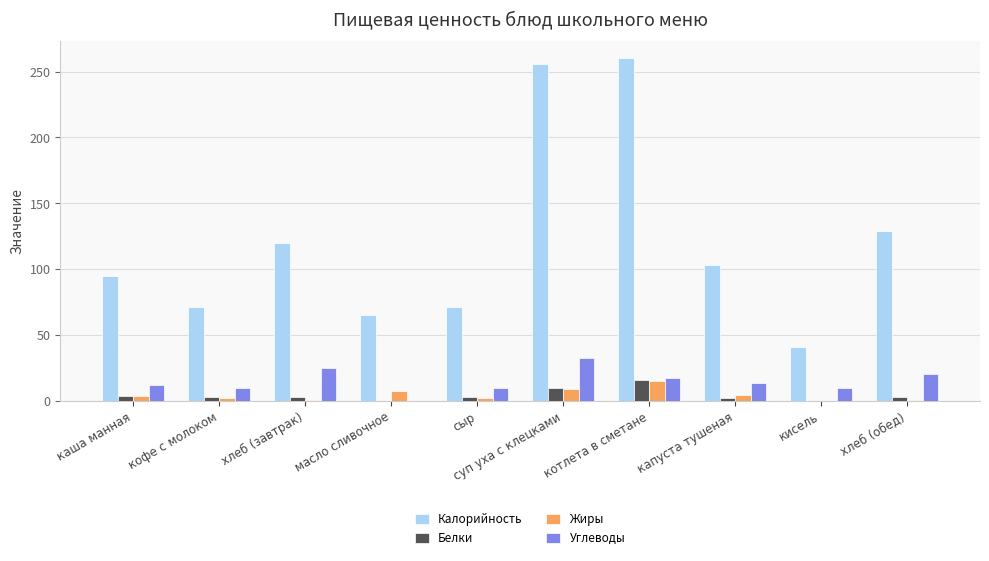

How many data points in Белки are above 3?

5